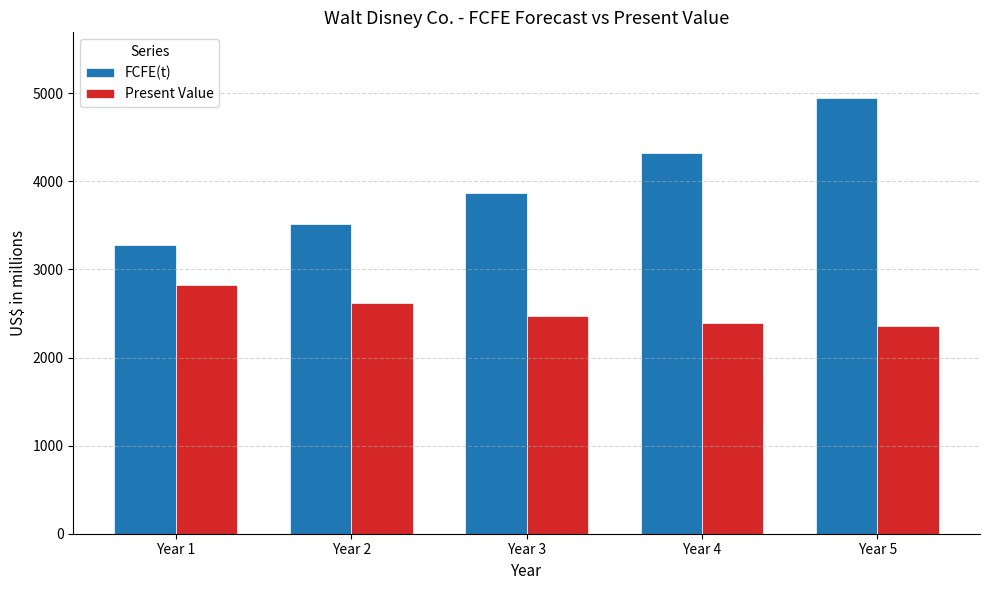

What is the sum of the Present Value values at Year 4 and Year 5?

4755